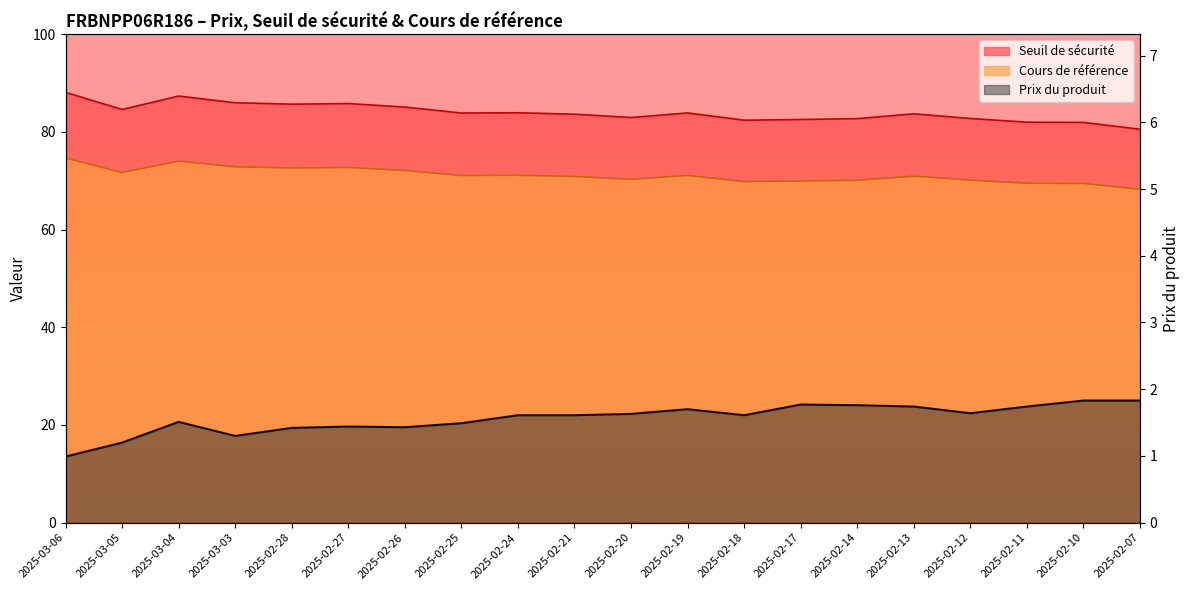

What is the lowest value of the Prix du produit series?

1.0